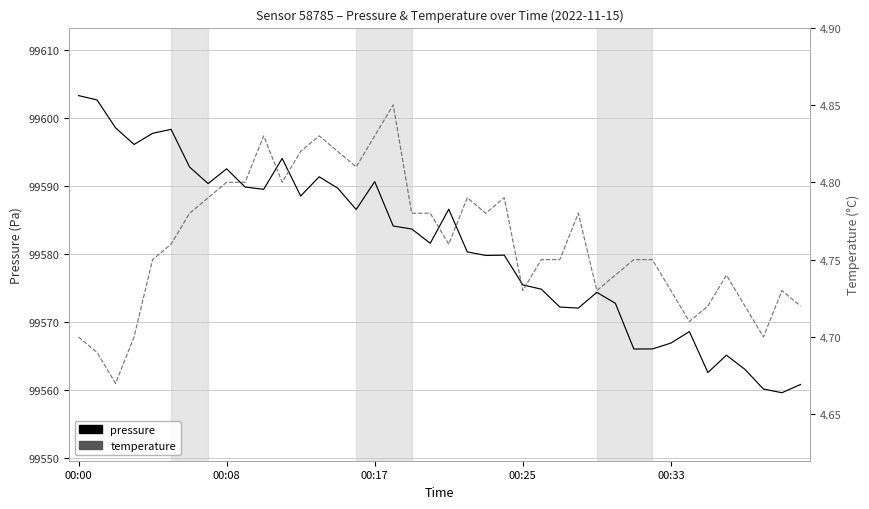

Between 14 and 39, which series saw the biggest shift?

pressure